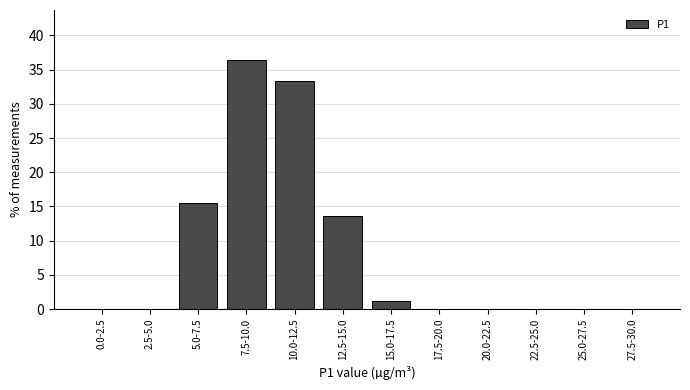

Reading right to left, extract all data points from this chart.

27.5-30.0=0.0	25.0-27.5=0.0	22.5-25.0=0.0	20.0-22.5=0.0	17.5-20.0=0.0	15.0-17.5=1.2	12.5-15.0=13.6	10.0-12.5=33.3	7.5-10.0=36.4	5.0-7.5=15.4	2.5-5.0=0.0	0.0-2.5=0.0